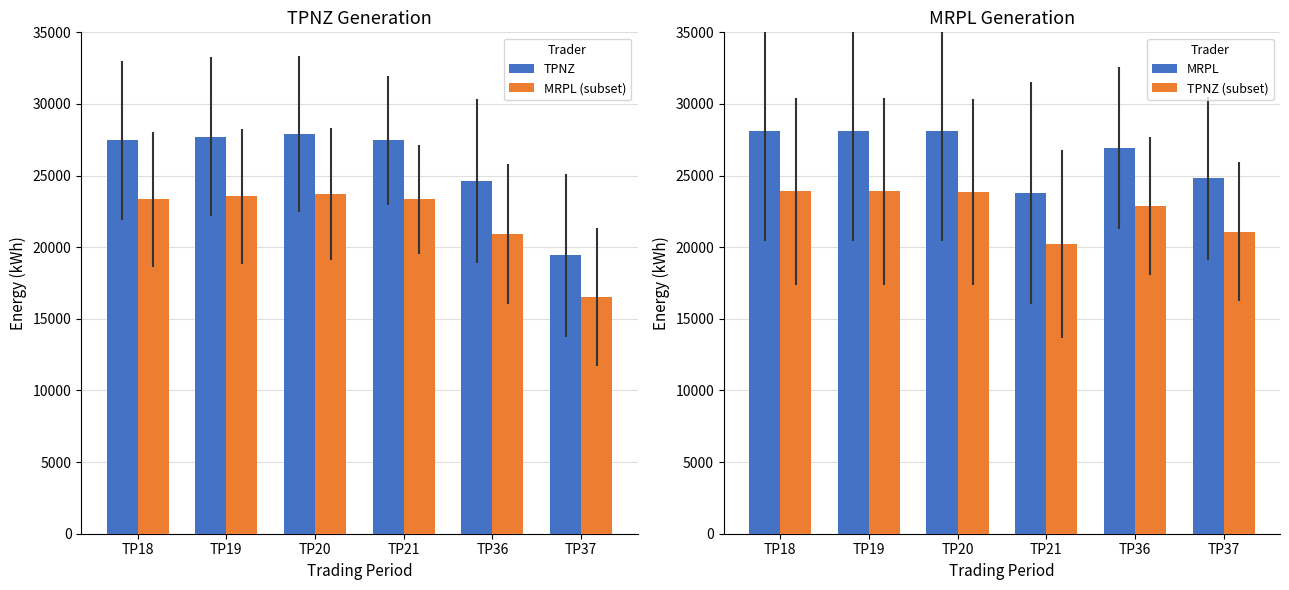

What is the total value across all series at TP20?

103618.5